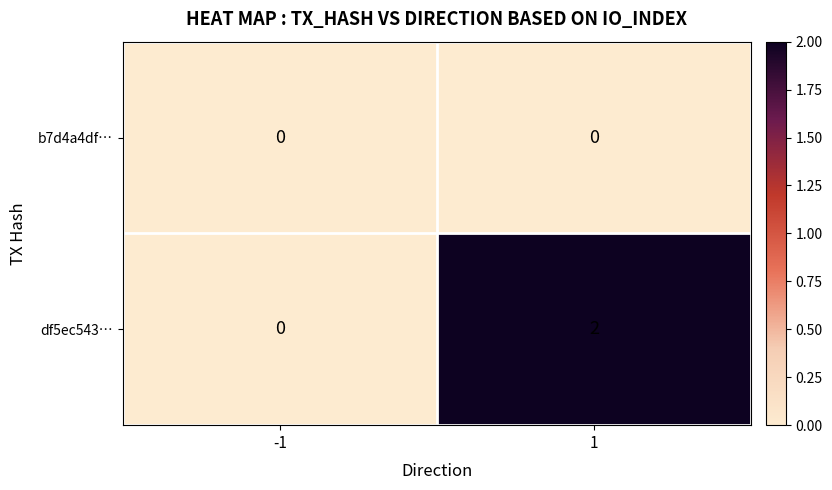

At which category is the sum across all series the highest?

1